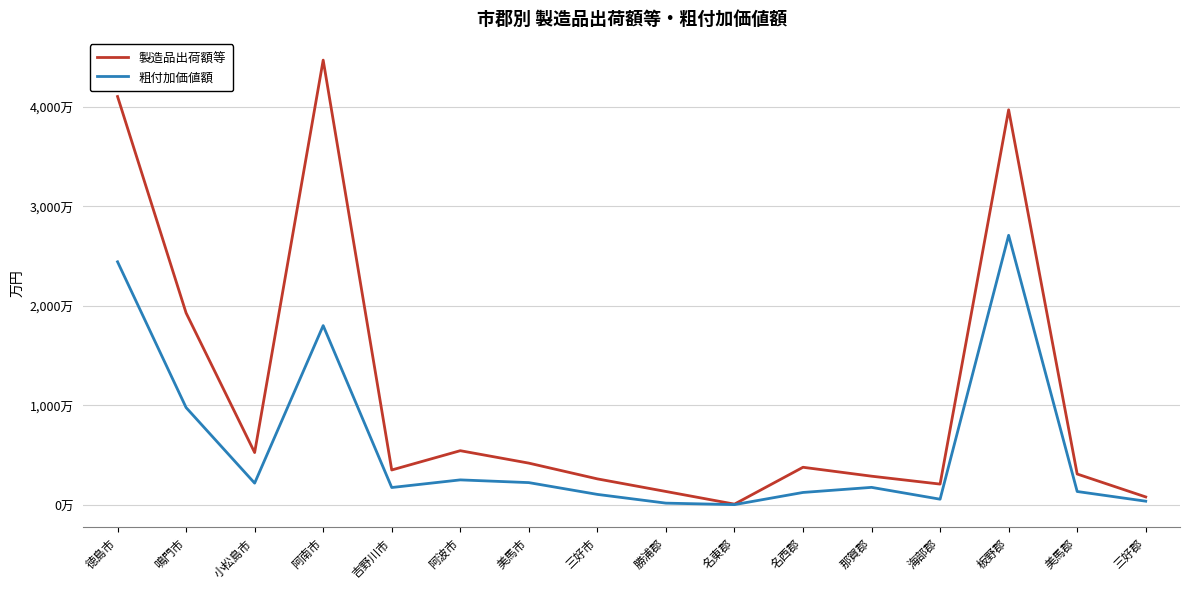

Is this an area chart (filled region under the line)?

No